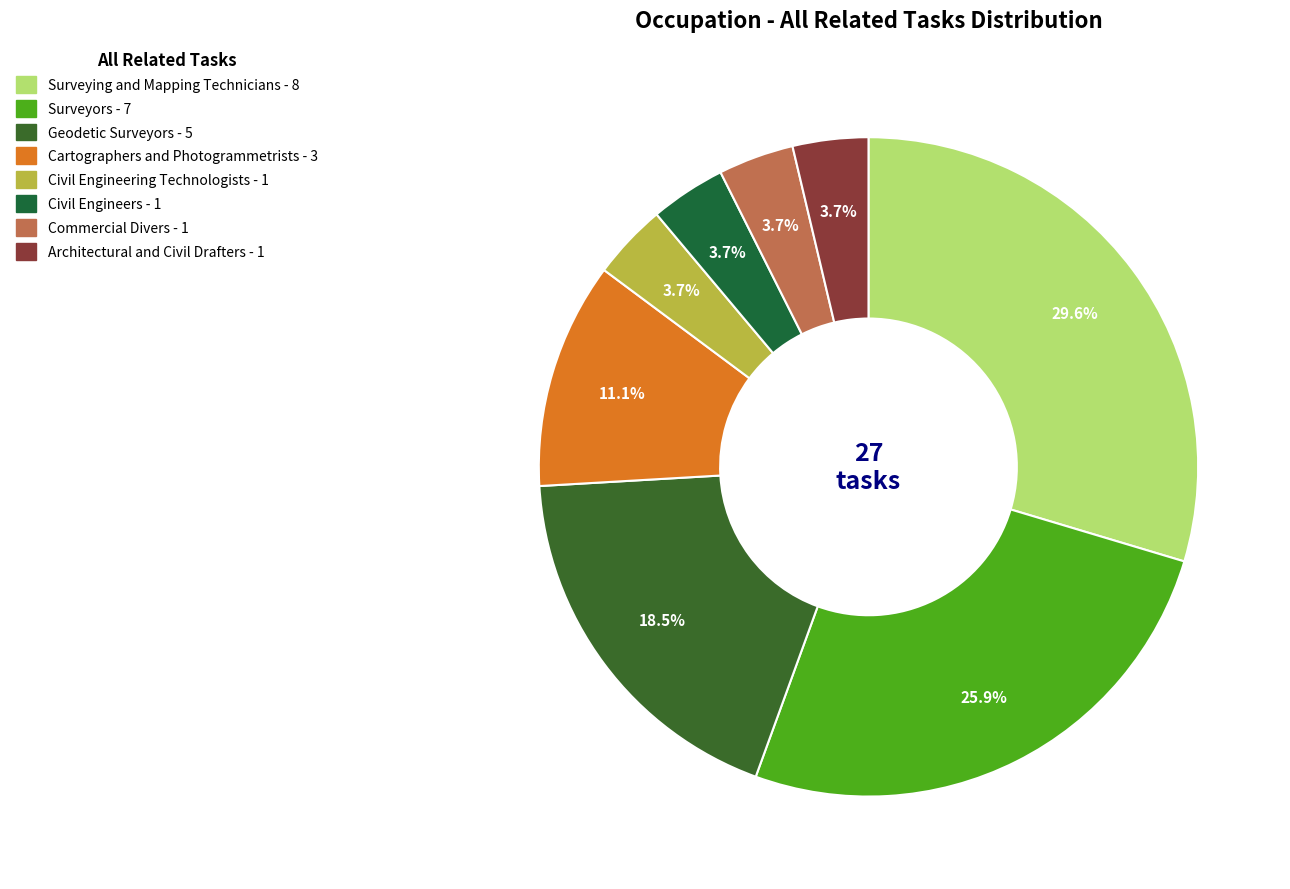

Is there a majority slice in this chart?

No